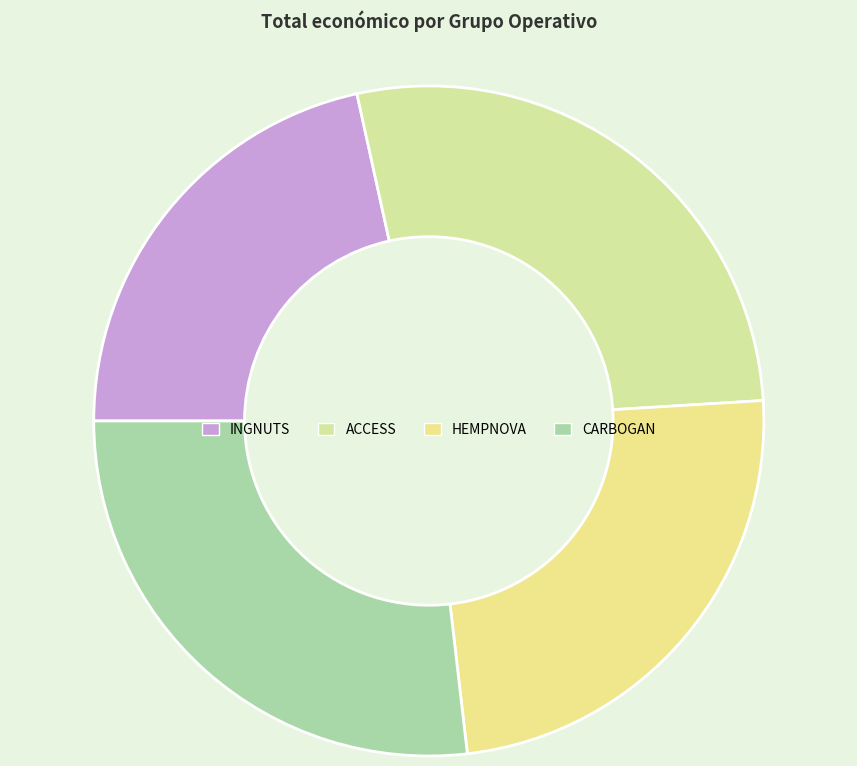

How much of the chart is everything except CARBOGAN?

73.2%